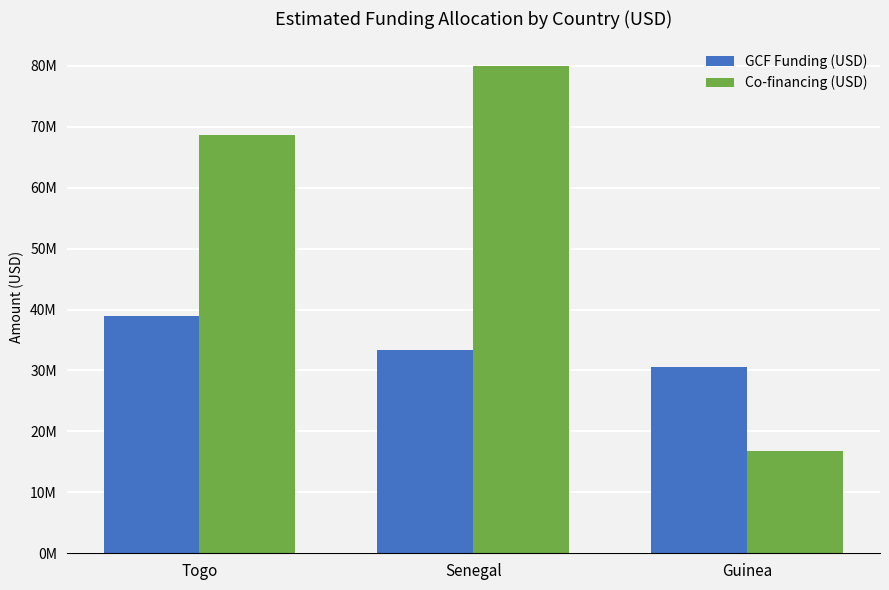

List the series in order of their overall mean, highest first.

Co-financing (USD), GCF Funding (USD)